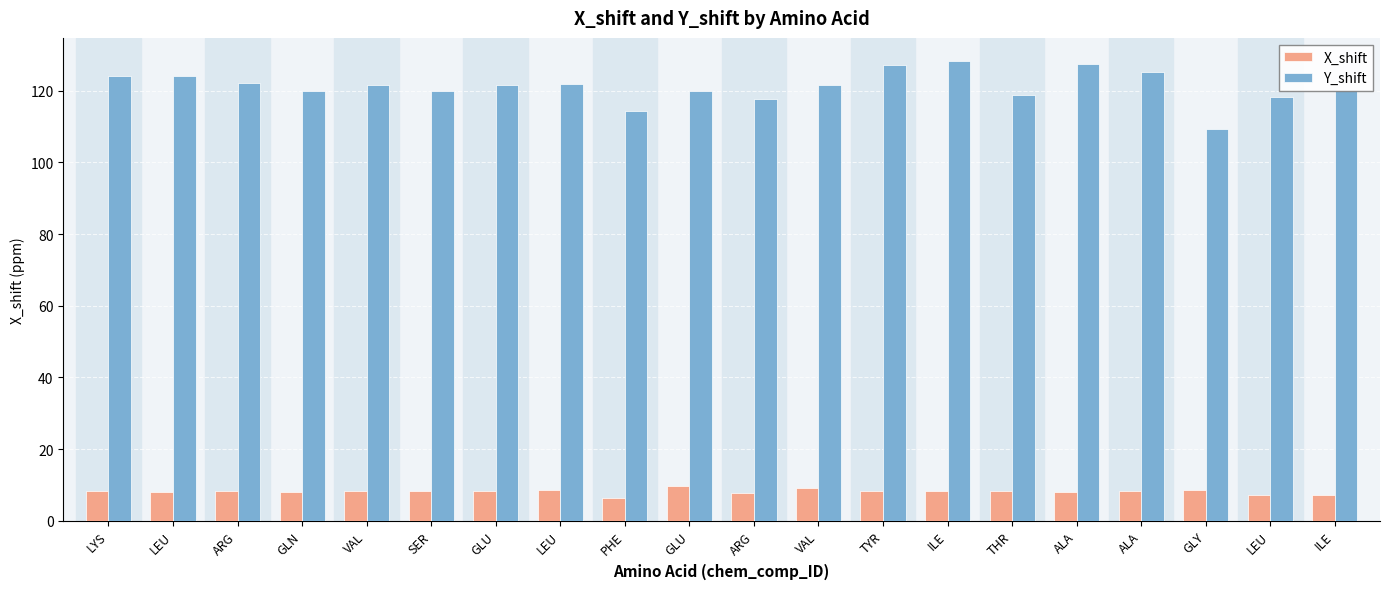

Reading left to right, extract all data points from this chart.

X_shift: 8.3	8.2	8.4	8.2	8.2	8.4	8.3	8.7	6.3	9.7	7.7	9.2	8.3	8.3	8.3	8.2	8.4	8.7	7.4	7.2
Y_shift: 123.9	123.9	122.2	119.9	121.6	119.8	121.5	121.9	114.2	119.8	117.8	121.4	127.0	128.3	118.7	127.4	125.2	109.2	118.1	120.3